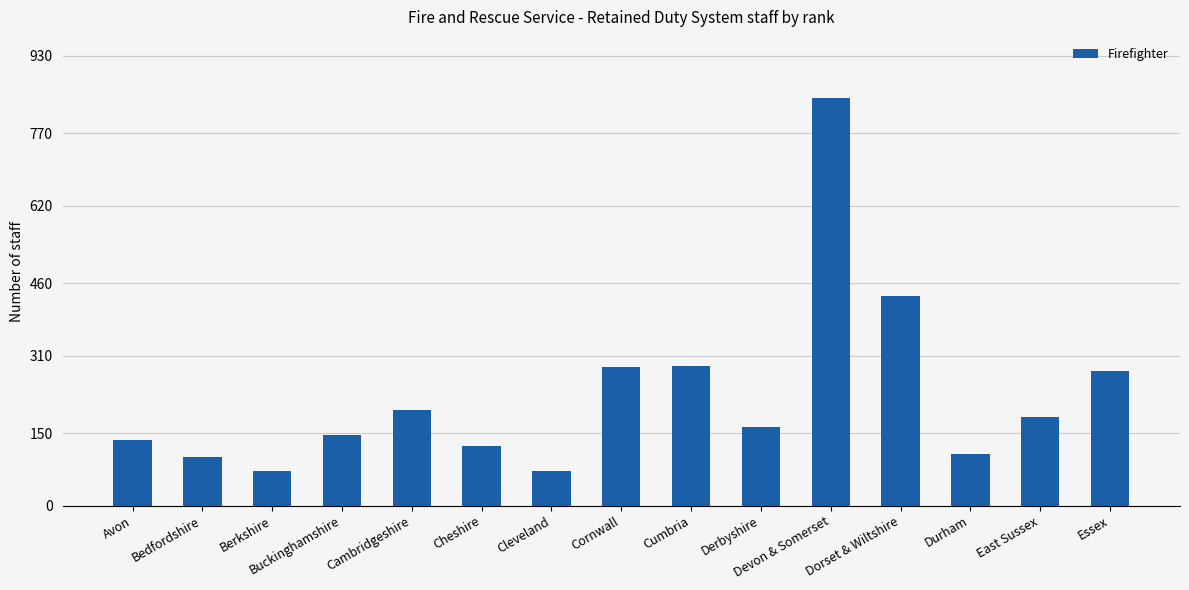

Which has a higher value, Durham or Cheshire?

Cheshire